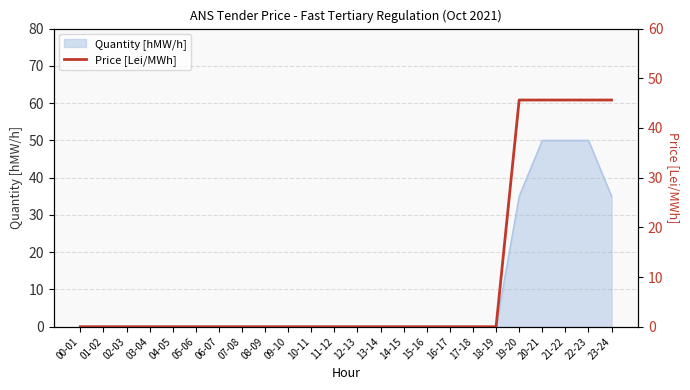

The chart shows a value of 45.6 at 20-21. True or false?

True